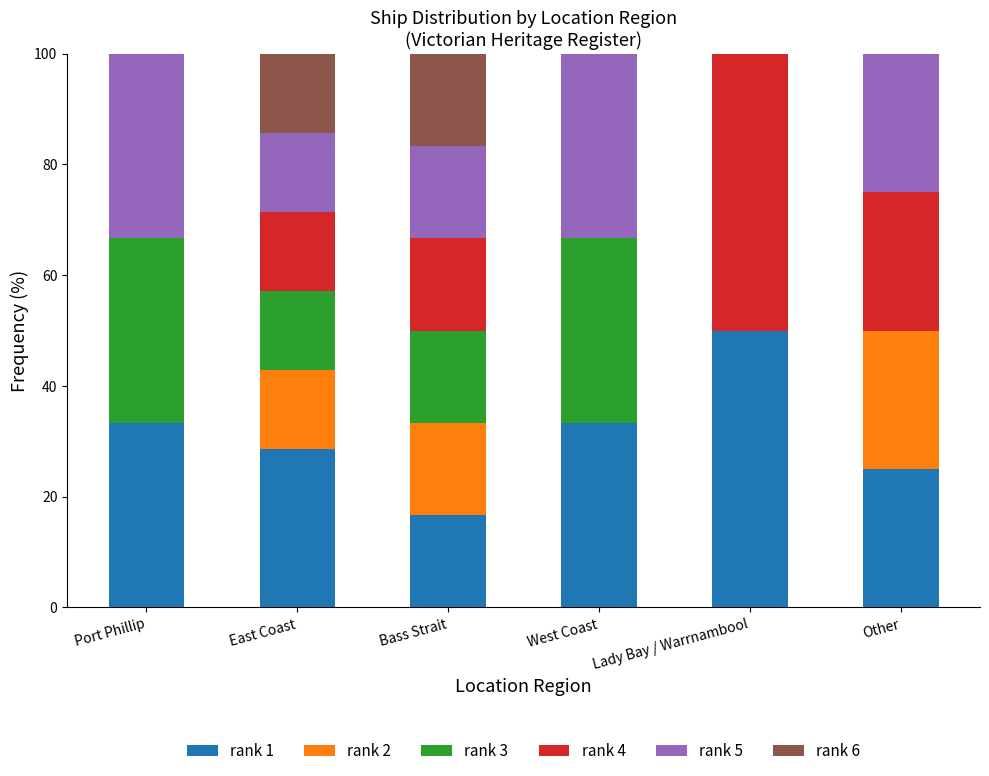

What is the highest value of the rank 1 series?

50.0